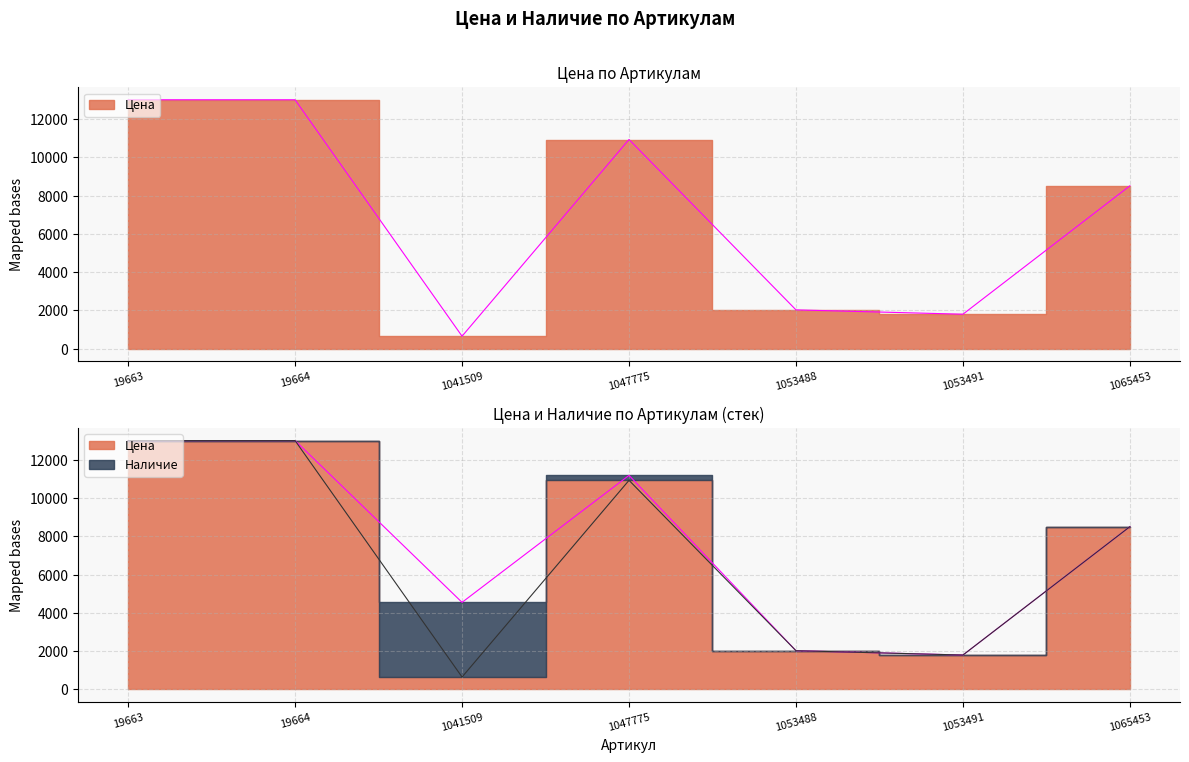

Rank the categories by value from highest to lowest.

19663, 19664, 1047775, 1065453, 1053488, 1053491, 1041509